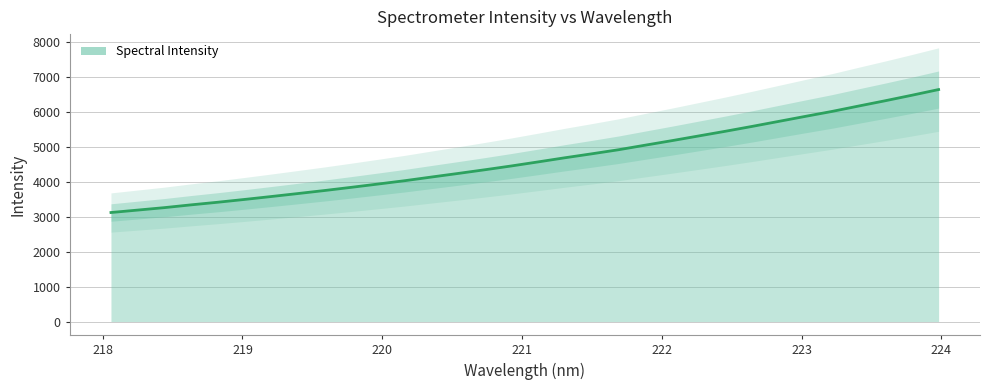

What is the value of the 22nd point from the left?

5182.6